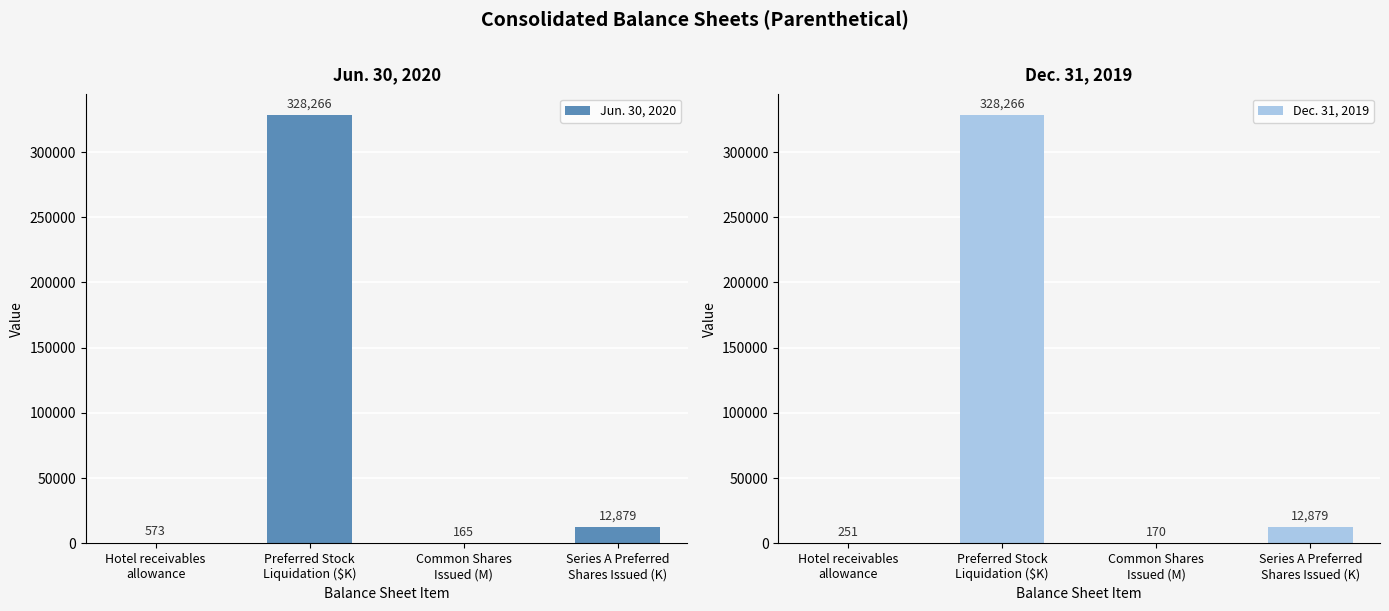

At how many categories does at least one series exceed 275666?

1